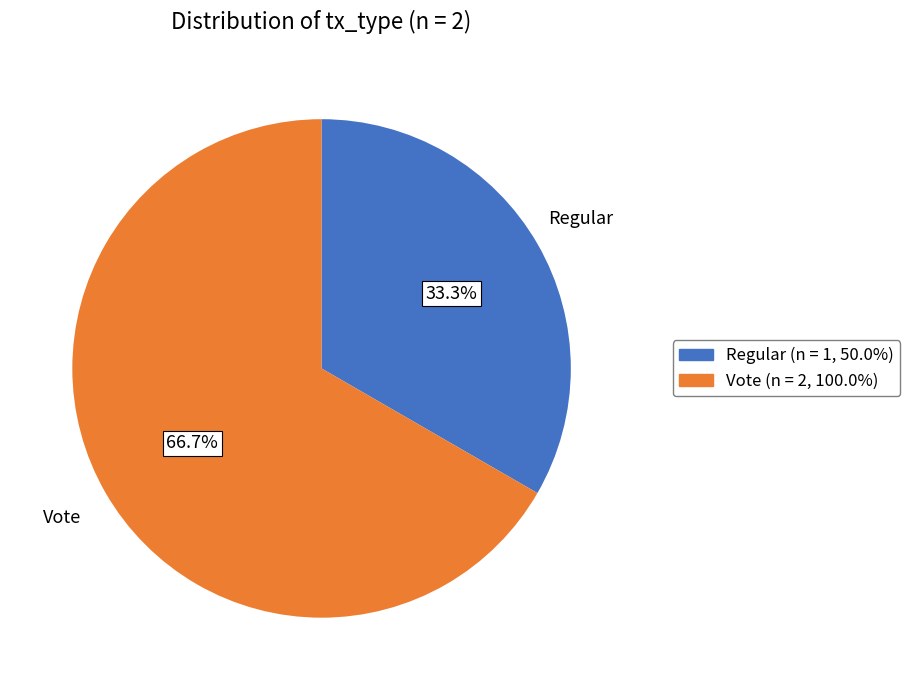

Approximately how many times larger is the value at Regular compared to Vote?

0.5